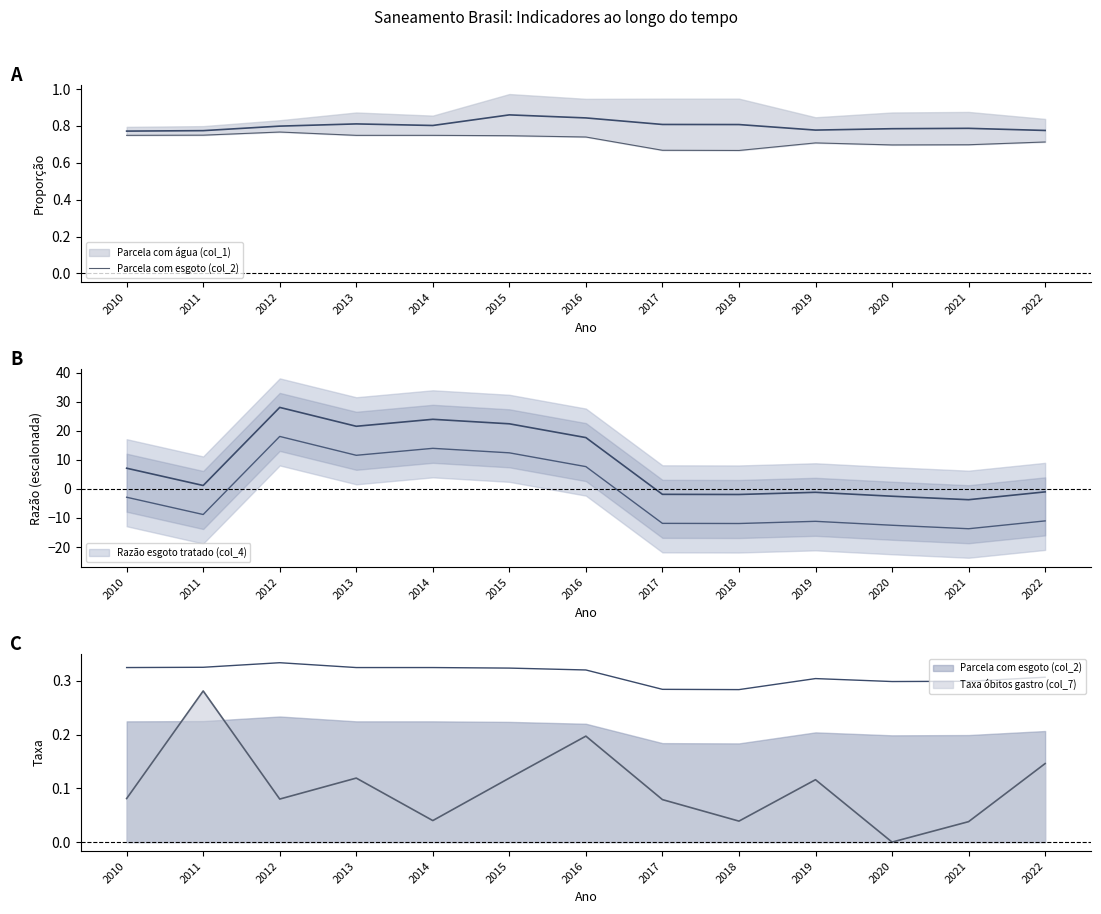

At which label is the value closest to 0?

2018